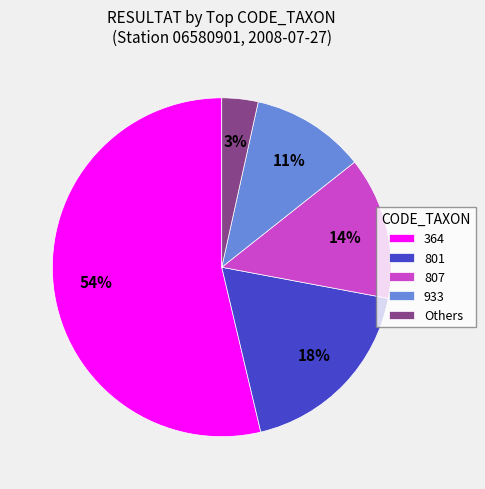

True or false: 807 accounts for 7% of the total.

False